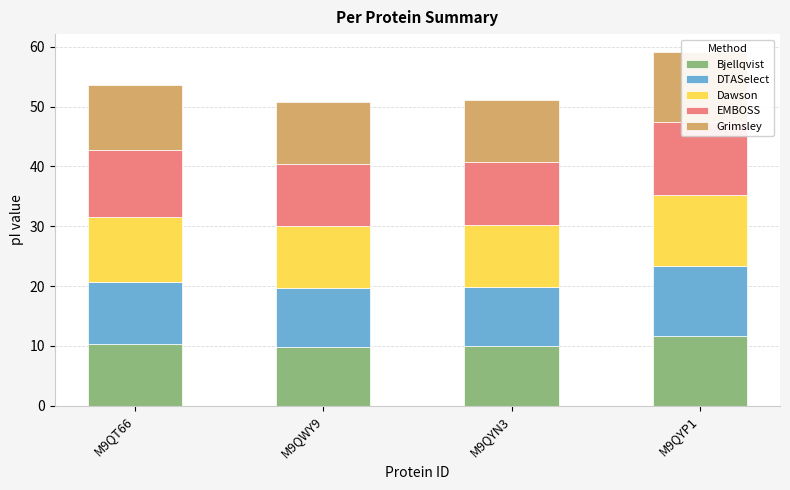

Rank the series by their maximum value, from highest to lowest.

EMBOSS, Grimsley, Dawson, Bjellqvist, DTASelect